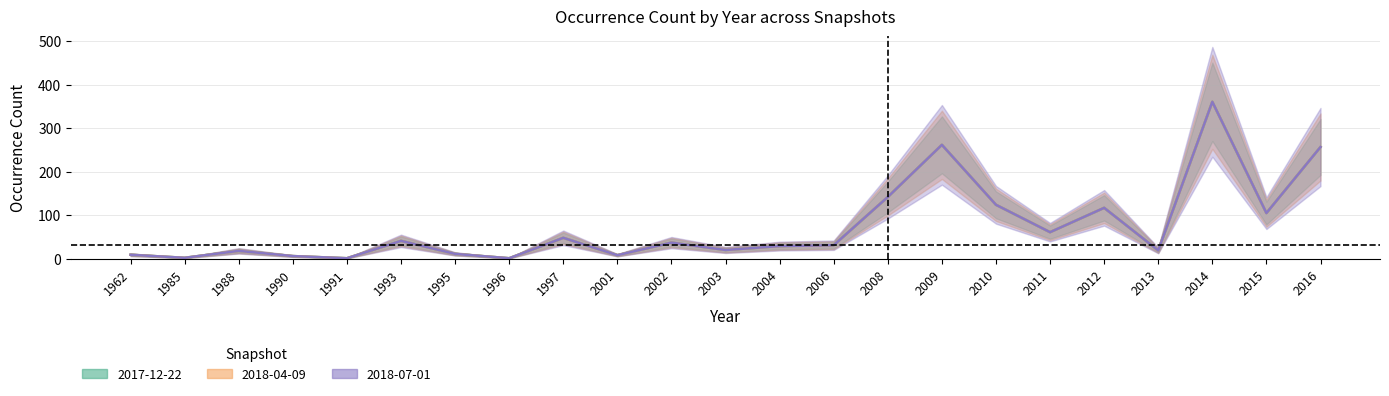

List the series in order of their peak value, lowest first.

2017-12-22, 2018-04-09, 2018-07-01